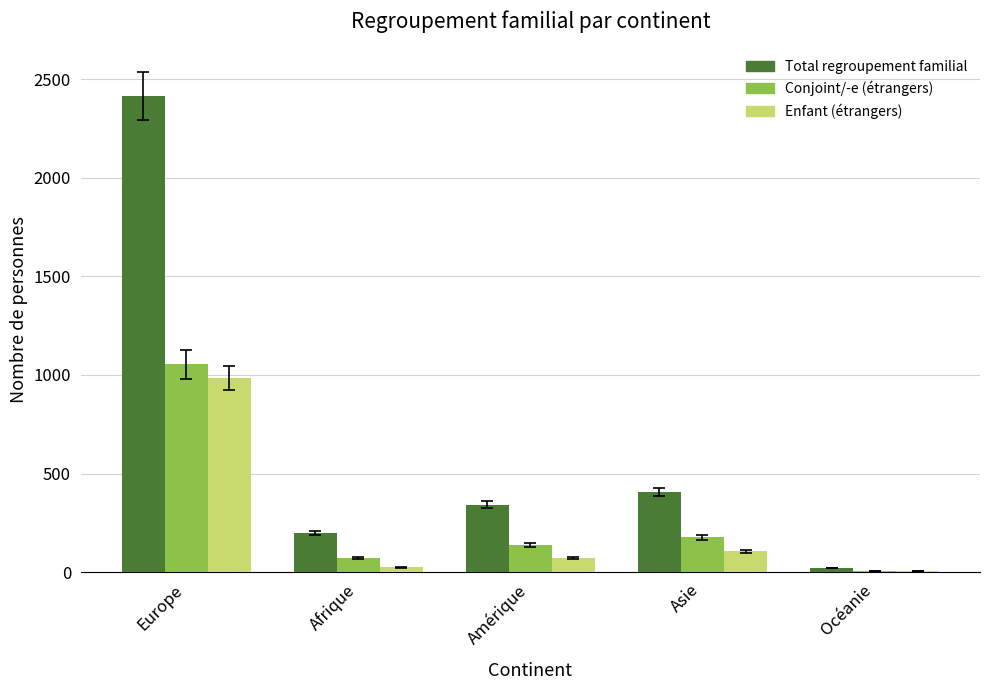

At which category is the sum across all series the highest?

Europe